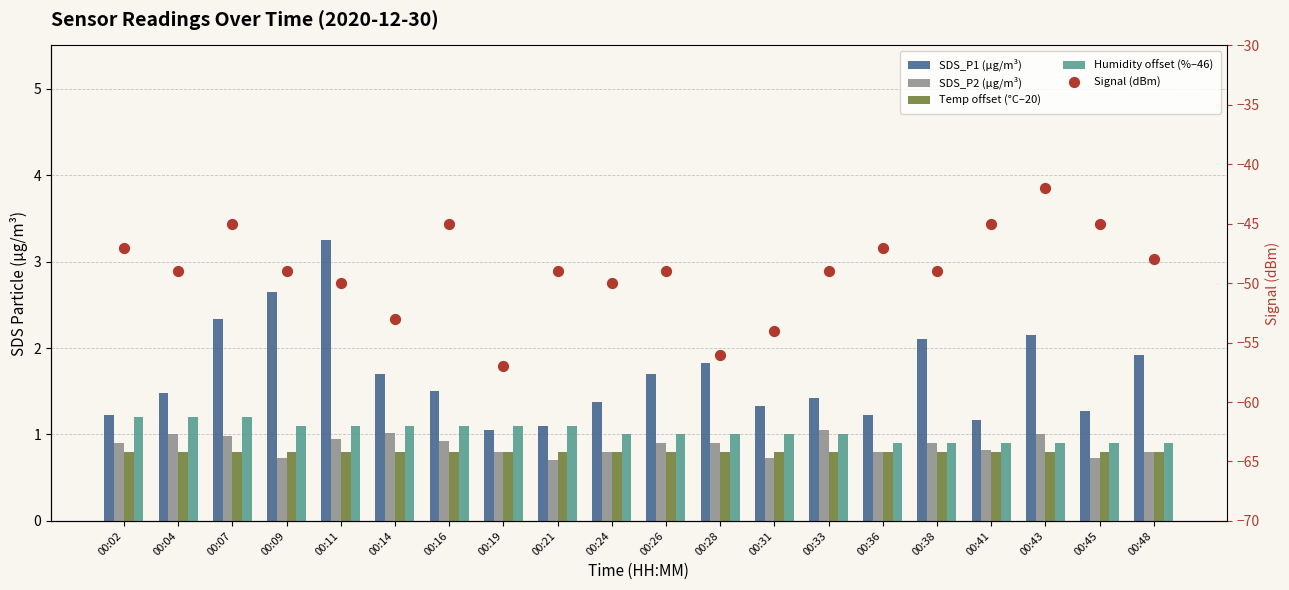

At which category is the sum across all series the highest?

00:43